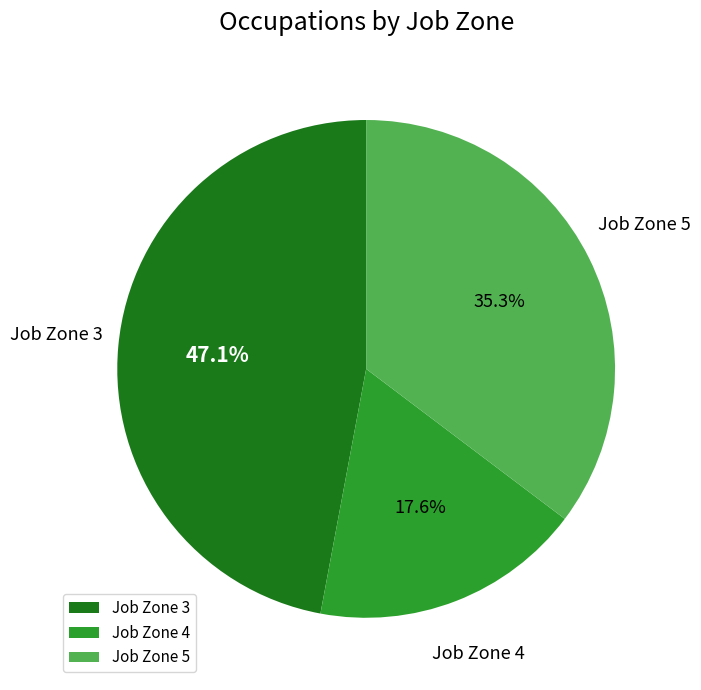

Which category has the biggest portion of the pie?

Job Zone 3